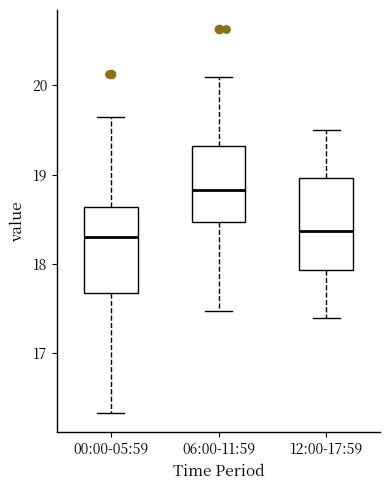

Reading left to right, read every box against the y-axis: the position of its median line, the range the box covers, and the ends of its whiskers. The values are not printed on the chart, so give them approximately, as read against the axis.

00:00-05:59: median 18.3, box 17.7 to 18.6, whiskers 16.3 to 19.7
06:00-11:59: median 18.8, box 18.5 to 19.3, whiskers 17.5 to 20.1
12:00-17:59: median 18.4, box 17.9 to 19.0, whiskers 17.4 to 19.5